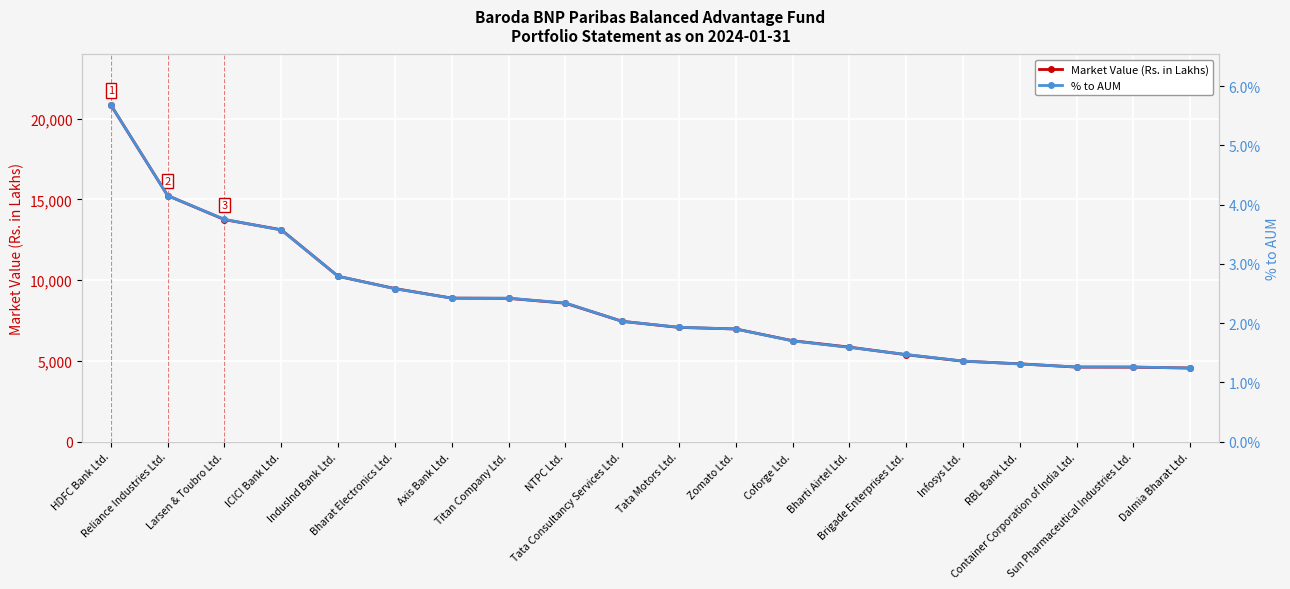

What are all the series names shown in the legend?

Market Value (Rs. in Lakhs), % to AUM